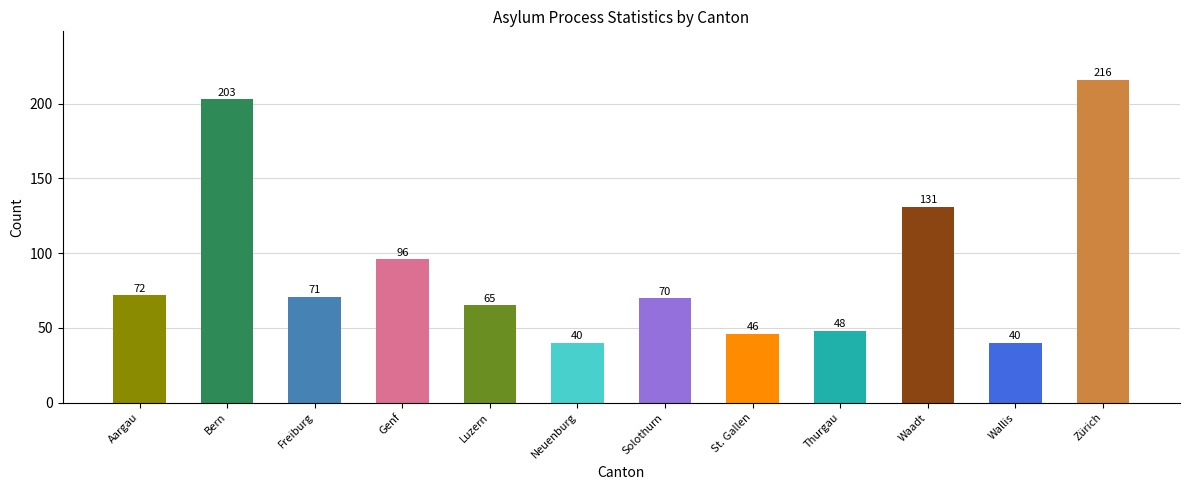

What is the smallest value displayed?

40